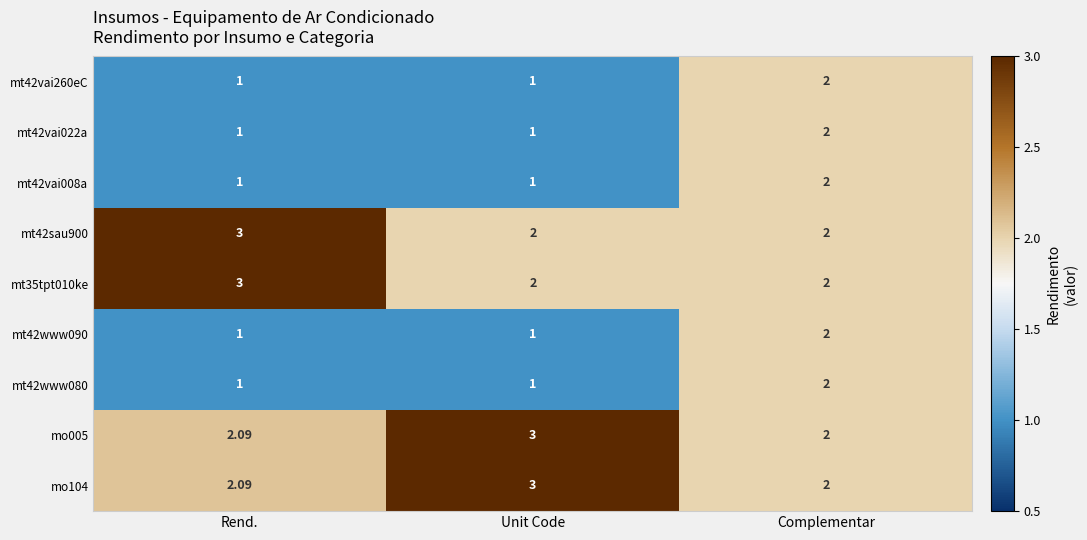

At which label does mt42vai008a reach its peak?

Complementar